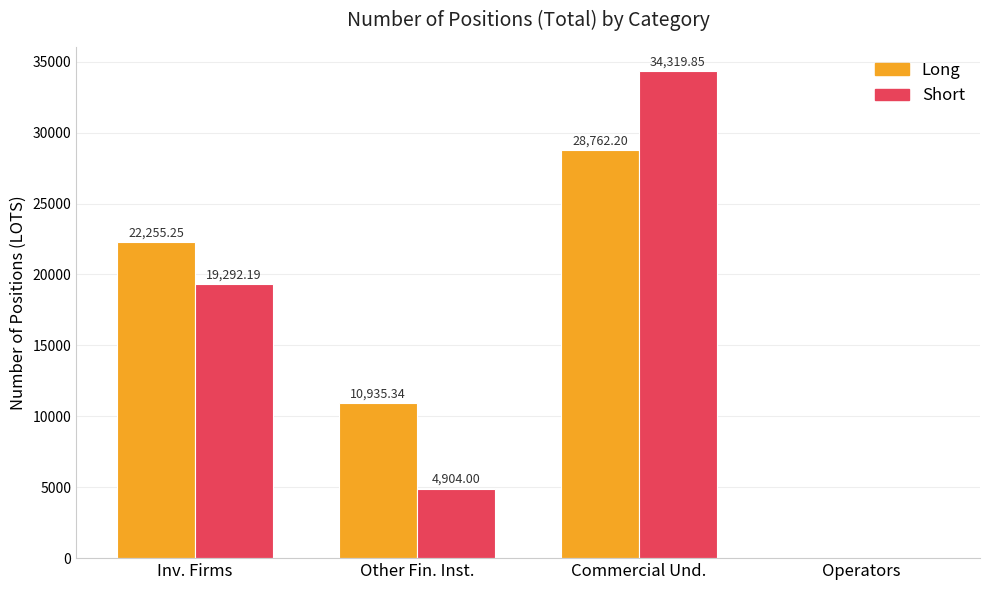

How many categories are shown in the chart?

4